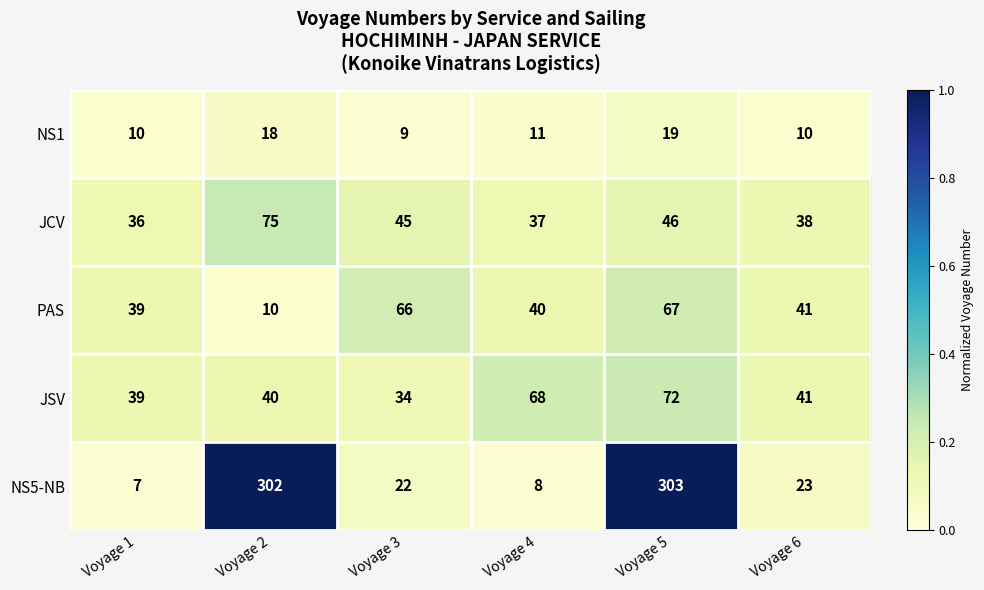

Which series changed the most between Voyage 1 and Voyage 4?

JSV